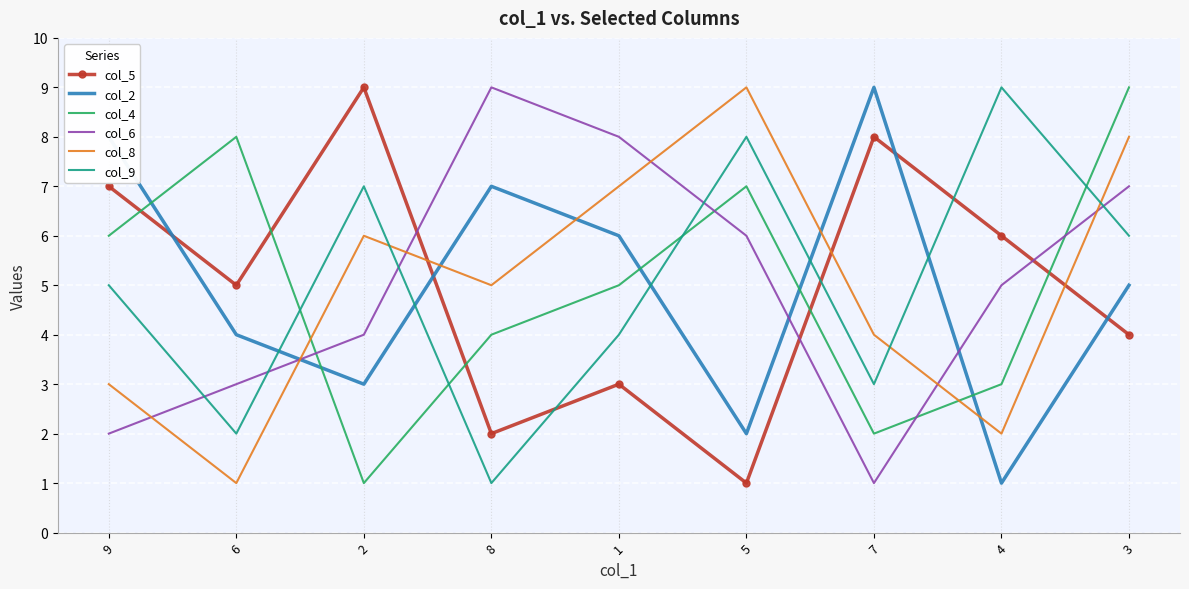

What is the difference between the second highest and second lowest values in the col_2 series?

6